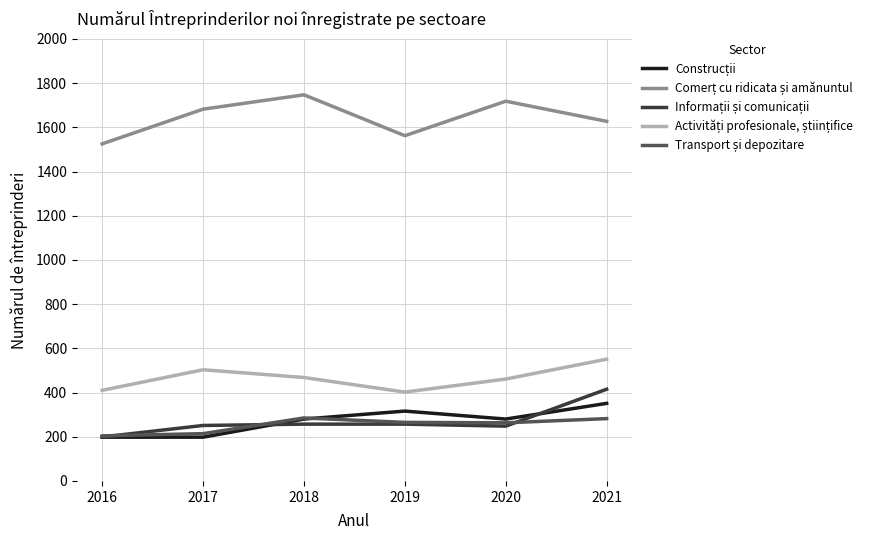

What is the difference between the highest and lowest values at 2017?

1484